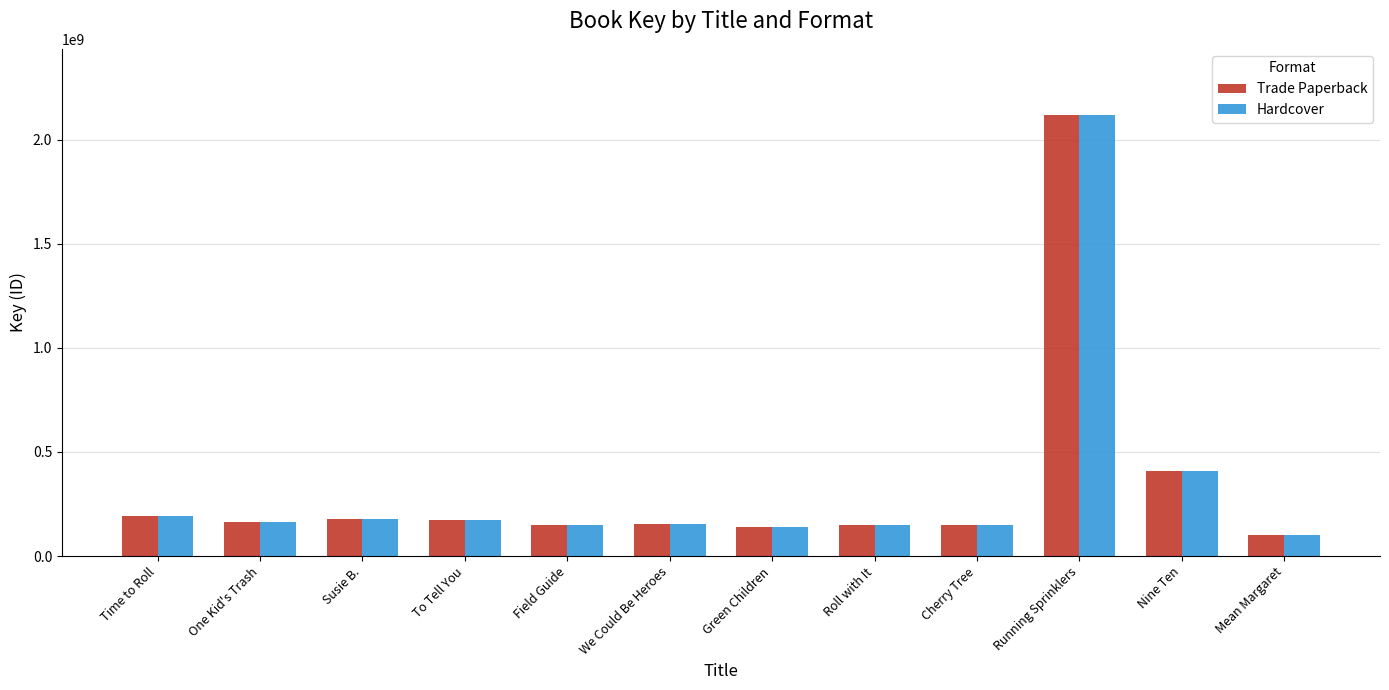

What is the difference between the maximum and minimum values in the Trade Paperback series?

2017807846